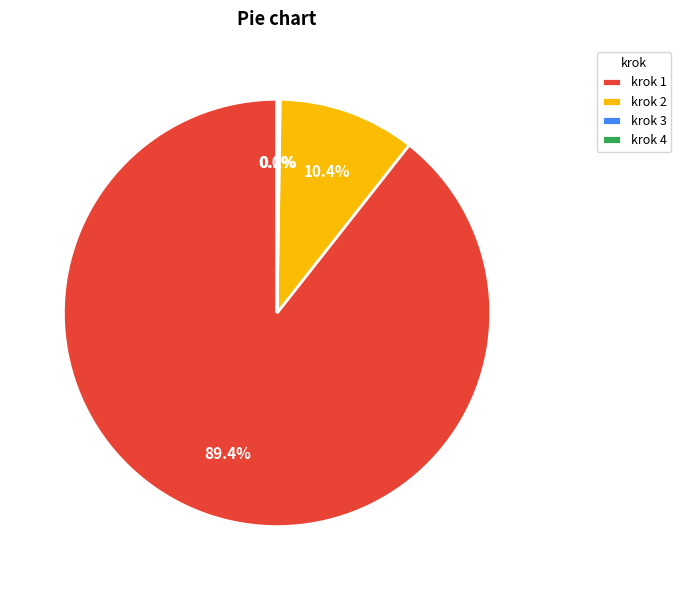

Does any single category account for the majority?

Yes